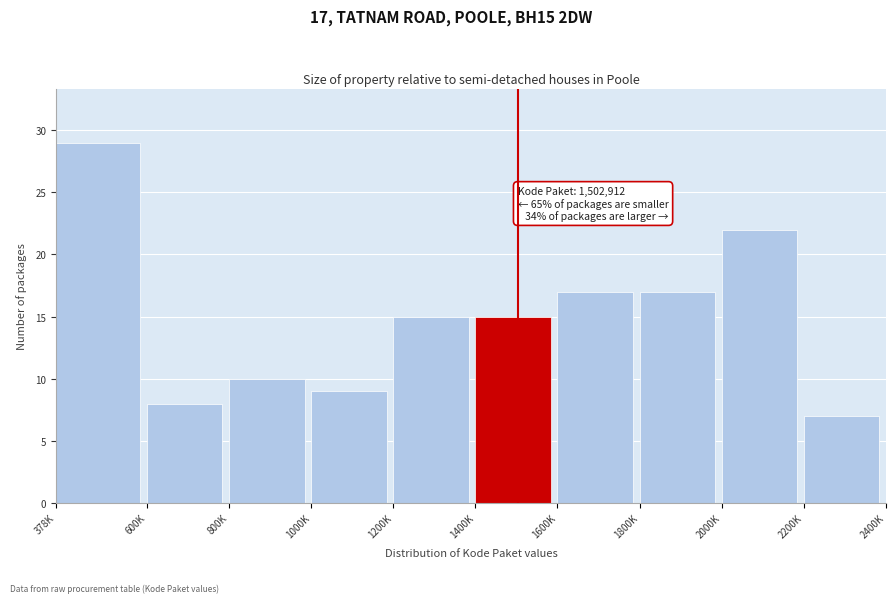

Reading left to right, list all the values displayed in this chart.

29	8	10	9	15	15	17	17	22	7